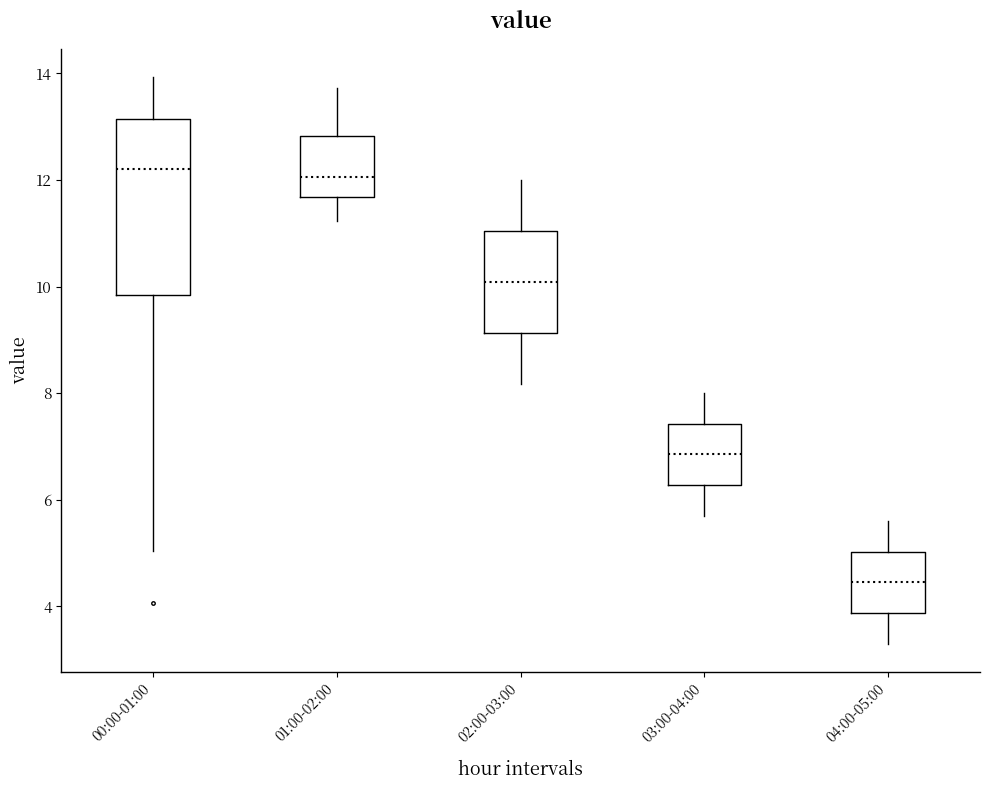

Reading left to right, read every box against the y-axis: the position of its median line, the range the box covers, and the ends of its whiskers. The values are not printed on the chart, so give them approximately, as read against the axis.

00:00-01:00: median 12.2, box 9.8 to 13.2, whiskers 5.0 to 14.0
01:00-02:00: median 12.0, box 11.6 to 12.8, whiskers 11.2 to 13.8
02:00-03:00: median 10.0, box 9.2 to 11.0, whiskers 8.2 to 12.0
03:00-04:00: median 6.8, box 6.2 to 7.4, whiskers 5.8 to 8.0
04:00-05:00: median 4.4, box 3.8 to 5.0, whiskers 3.4 to 5.6